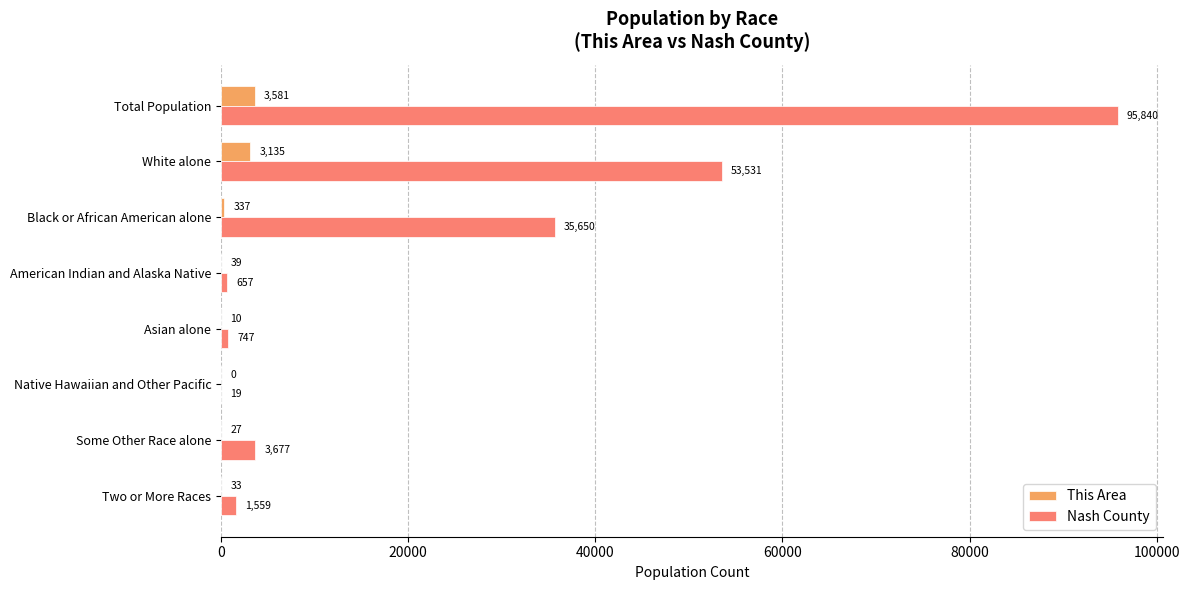

Which series has the largest total across all categories?

Nash County